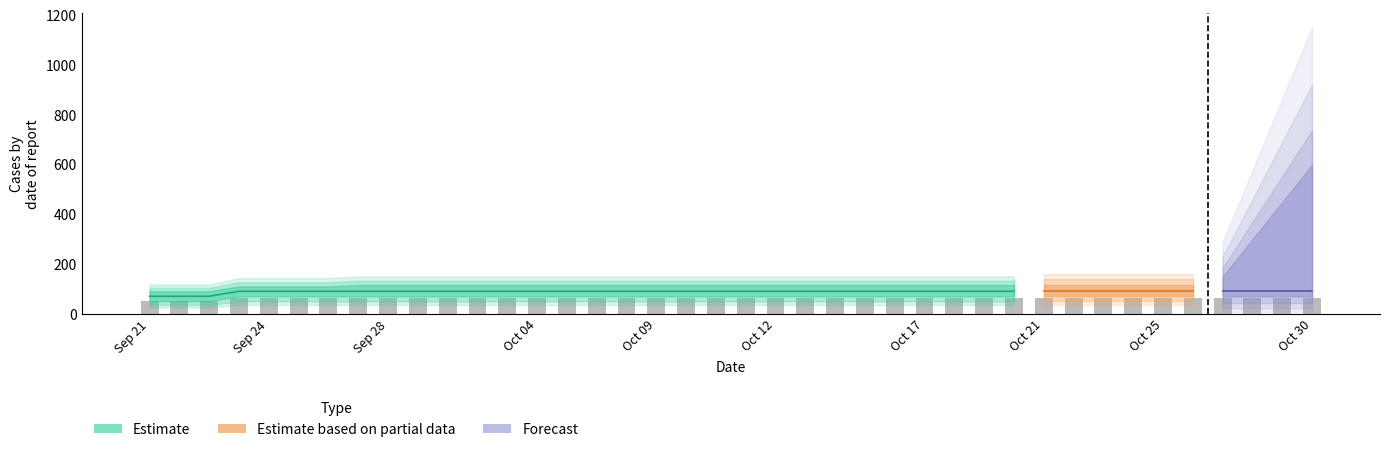

Is the value of Estimate_lower at 20131002 greater than the value of Estimate_upper at 20131006?

No